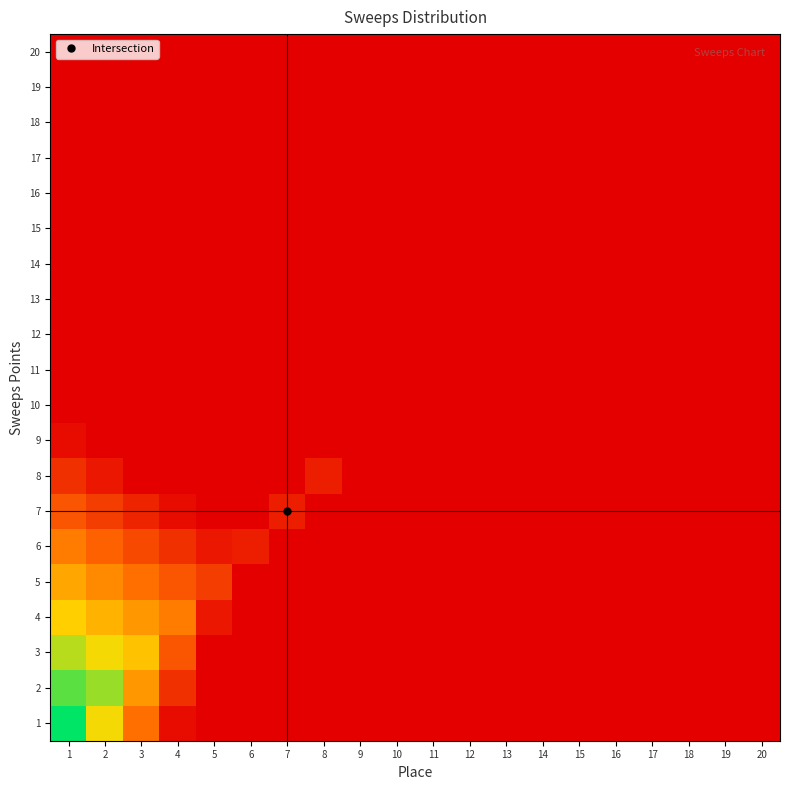

Between 11 and 13, which is larger?

11